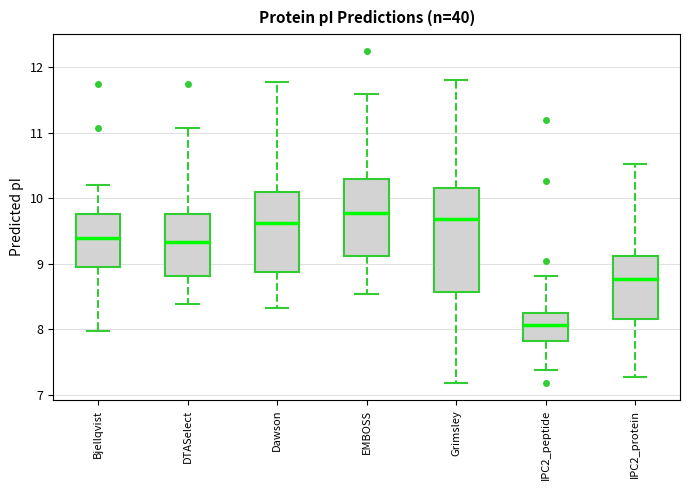

Reading left to right, transcribe this box plot: for each box, give where its median line is, the range the box spans, and where its two whiskers end, as read against the y-axis. The values are not printed on the chart, so give them approximately, as read against the axis.

Bjellqvist: median 9.4, box 8.9 to 9.8, whiskers 8.0 to 10.2
DTASelect: median 9.3, box 8.8 to 9.8, whiskers 8.4 to 11.1
Dawson: median 9.6, box 8.9 to 10.1, whiskers 8.3 to 11.8
EMBOSS: median 9.8, box 9.1 to 10.3, whiskers 8.5 to 11.6
Grimsley: median 9.7, box 8.6 to 10.2, whiskers 7.2 to 11.8
IPC2_peptide: median 8.1, box 7.8 to 8.2, whiskers 7.4 to 8.8
IPC2_protein: median 8.8, box 8.2 to 9.1, whiskers 7.3 to 10.5